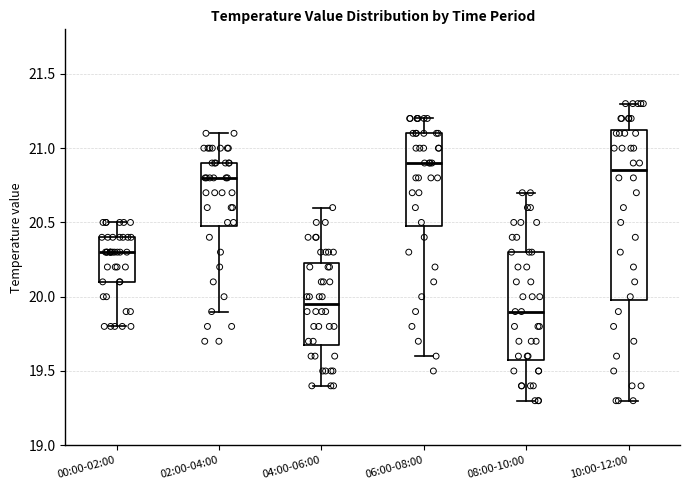

Reading left to right, transcribe this box plot: for each box, give where its median line is, the range the box spans, and where its two whiskers end, as read against the y-axis. The values are not printed on the chart, so give them approximately, as read against the axis.

00:00-02:00: median 20.30, box 20.10 to 20.40, whiskers 19.80 to 20.50
02:00-04:00: median 20.80, box 20.50 to 20.90, whiskers 19.90 to 21.10
04:00-06:00: median 19.95, box 19.70 to 20.25, whiskers 19.40 to 20.60
06:00-08:00: median 20.90, box 20.50 to 21.10, whiskers 19.60 to 21.20
08:00-10:00: median 19.90, box 19.60 to 20.30, whiskers 19.30 to 20.70
10:00-12:00: median 20.85, box 20.00 to 21.15, whiskers 19.30 to 21.30